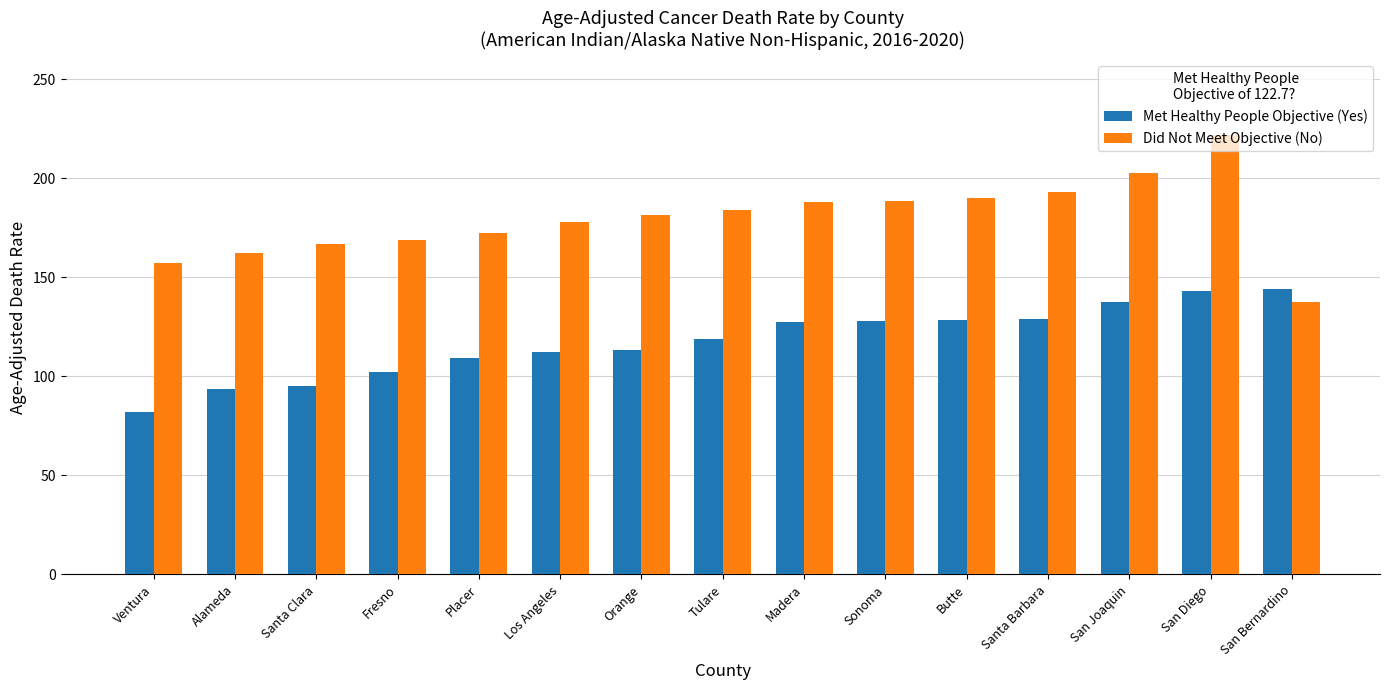

What is the value of the Met Healthy People Objective (Yes) bar at the 3rd from the left?

94.9